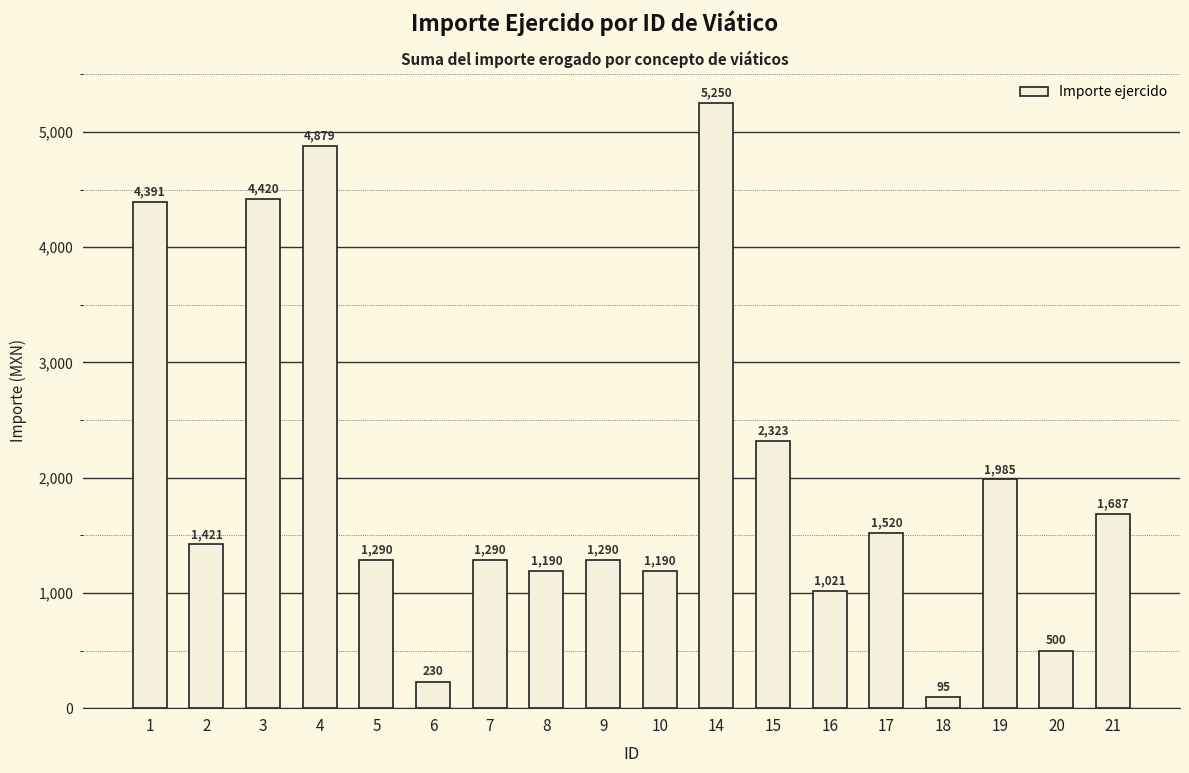

What is the sum of the values at 2 and 17?

2940.6